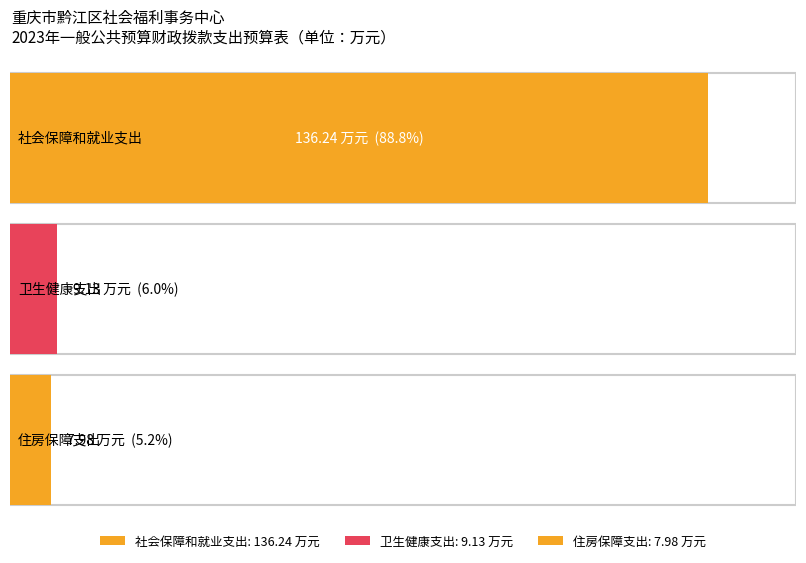

Which label corresponds to the largest value in the chart?

社会保障和就业支出